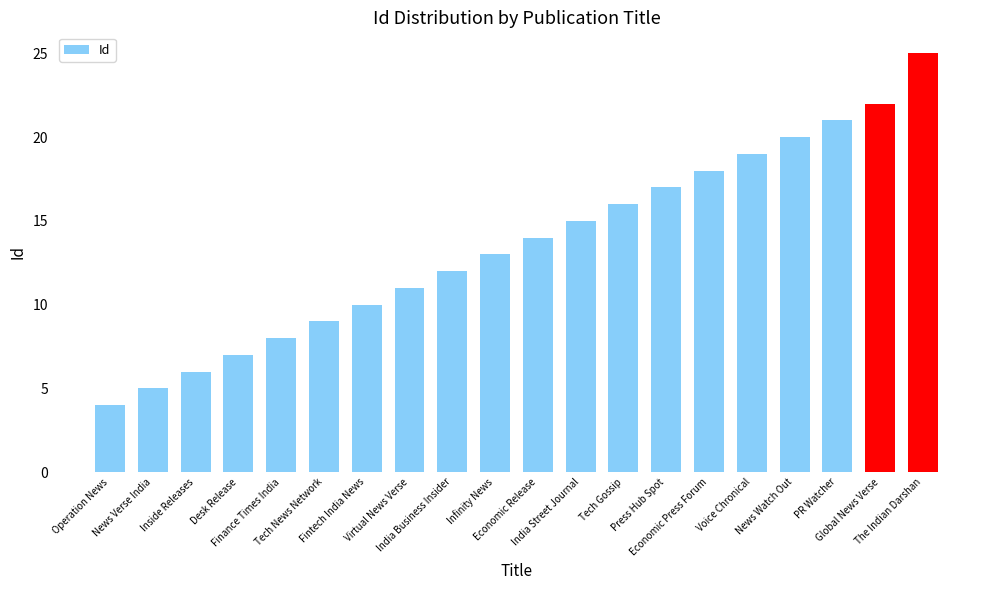

What is the label of the 3rd bar from the left?

Inside Releases